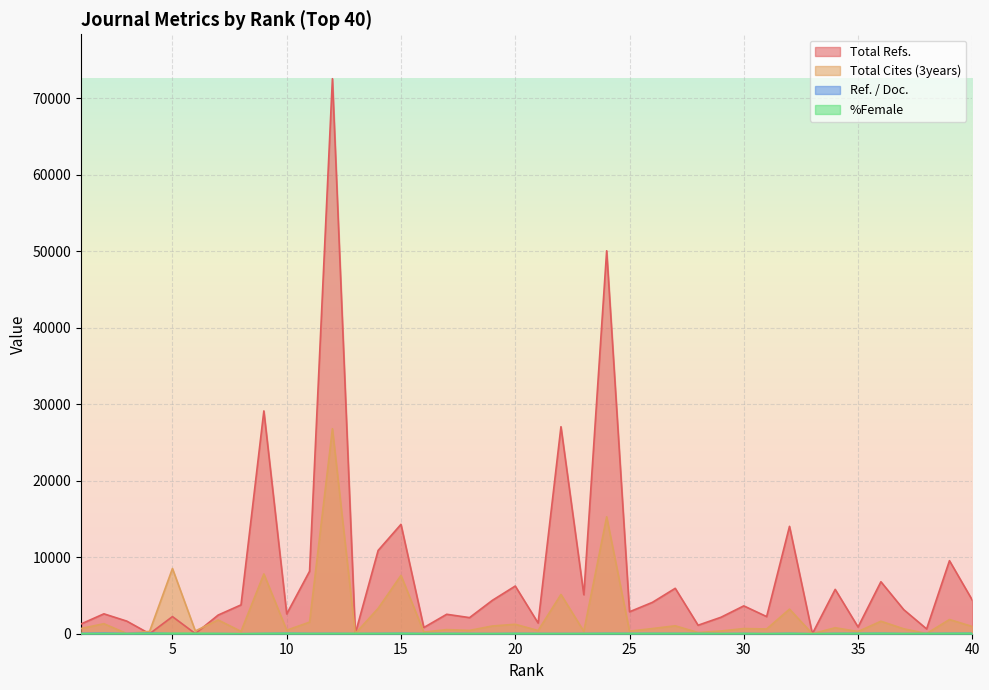

What is the sum of the Total Cites (3years) values at 9 and 13?

7837